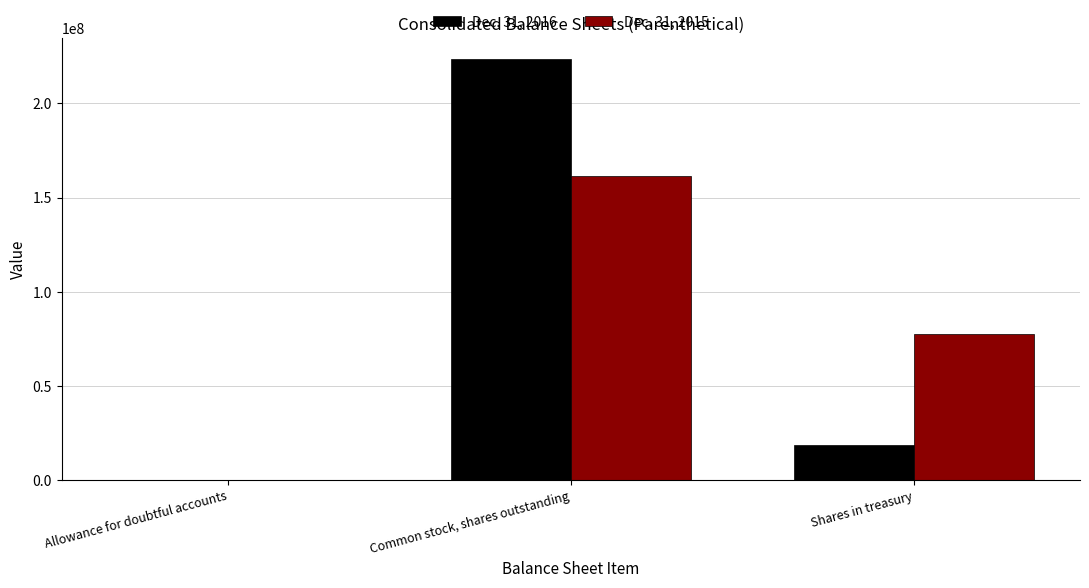

True or false: Dec. 31, 2016 has a value of 346237579 at Common stock, shares outstanding.

False